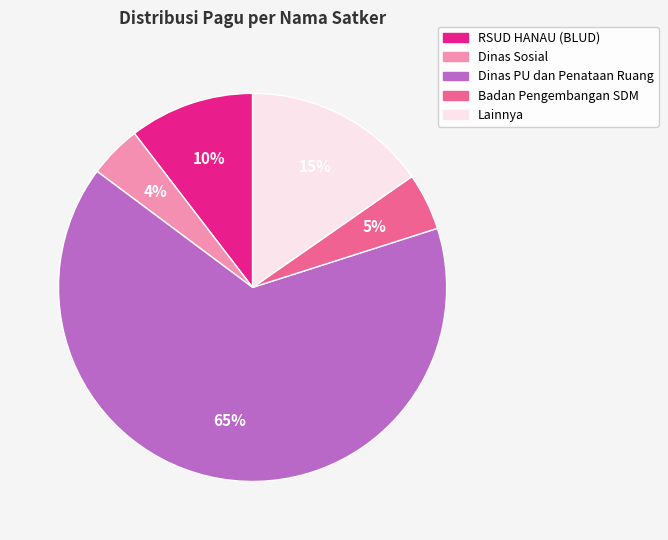

How many slices are in this pie chart?

5